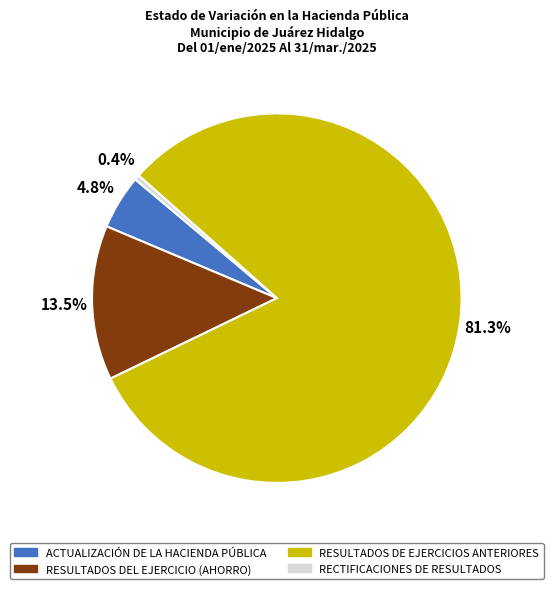

Combined, do ACTUALIZACIÓN DE LA HACIENDA PÚBLICA and RESULTADOS DE EJERCICIOS ANTERIORES account for over 50%?

Yes